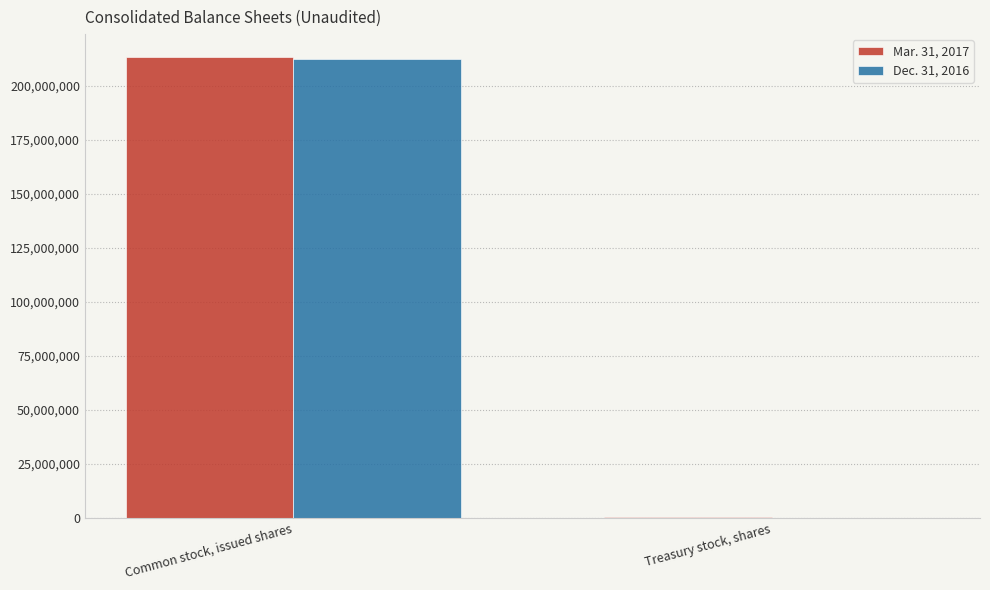

What is the maximum value shown in the chart?

213351764